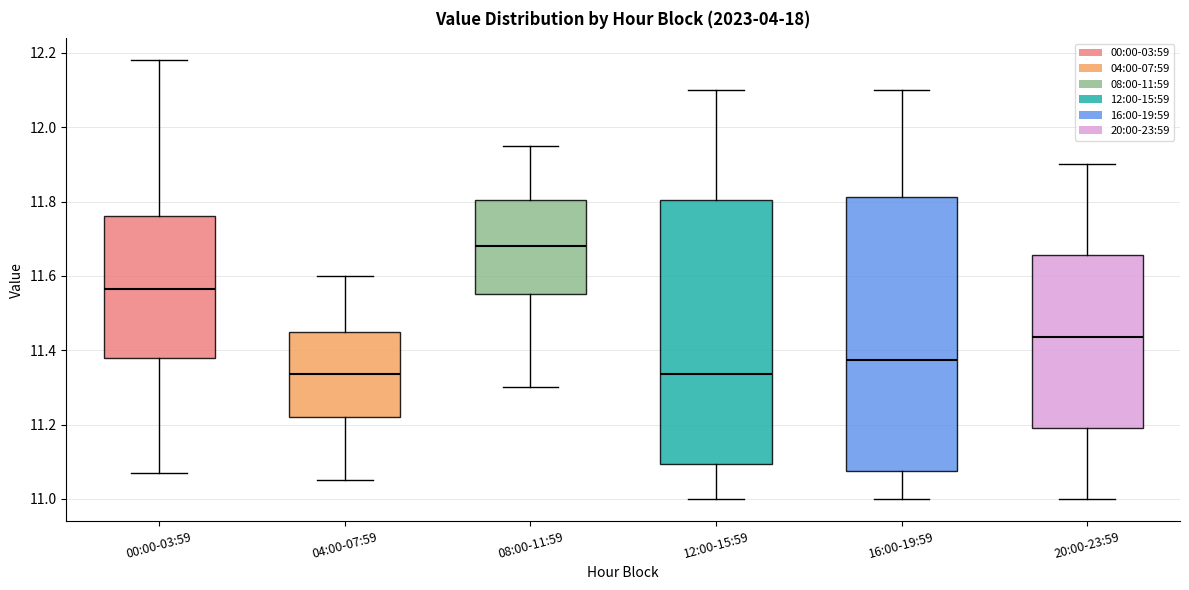

Where is the upper edge of the box for 12:00-15:59 on the y-axis? The values are not printed on the chart, so give them approximately, as read against the axis.

11.80